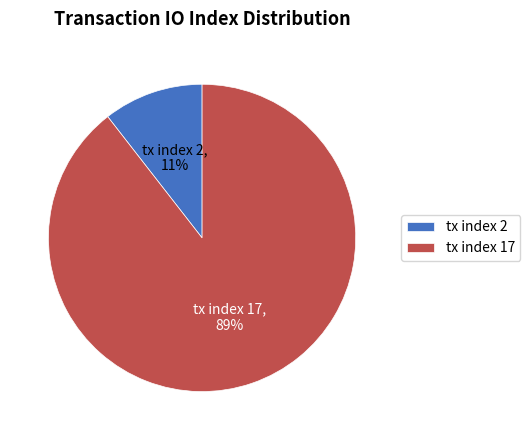

To the nearest percent, what percentage of the pie is tx index 17?

89%